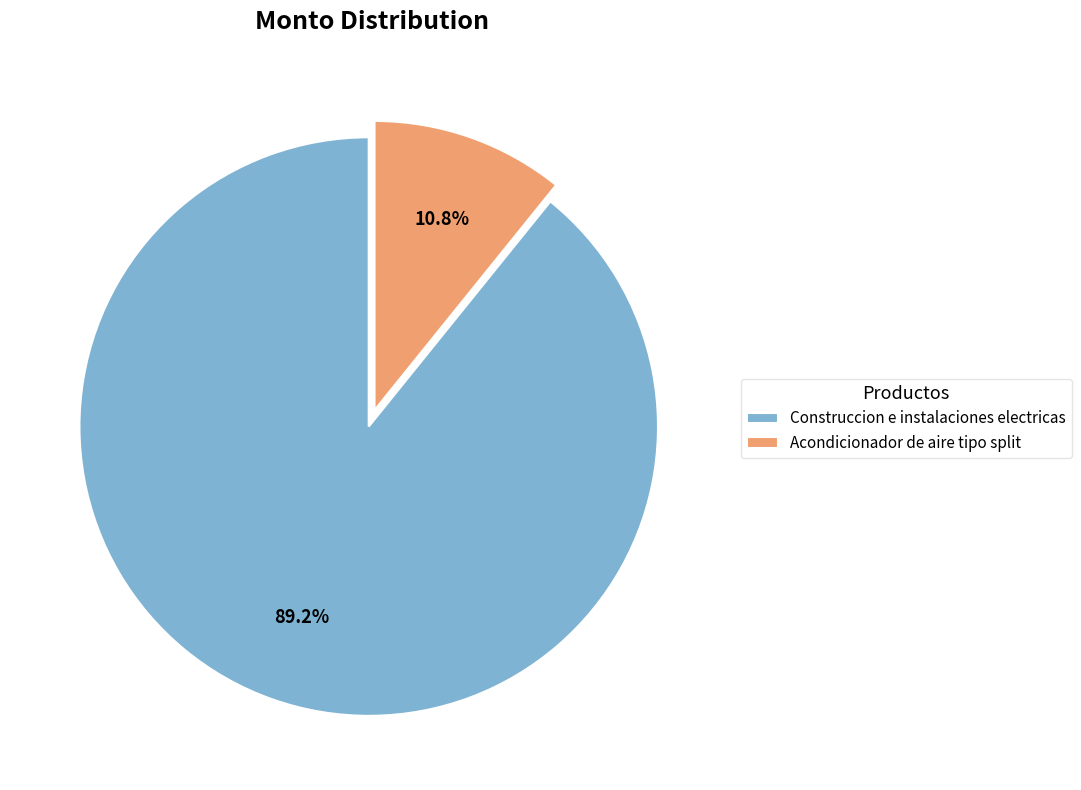

How many slices are in this pie chart?

2